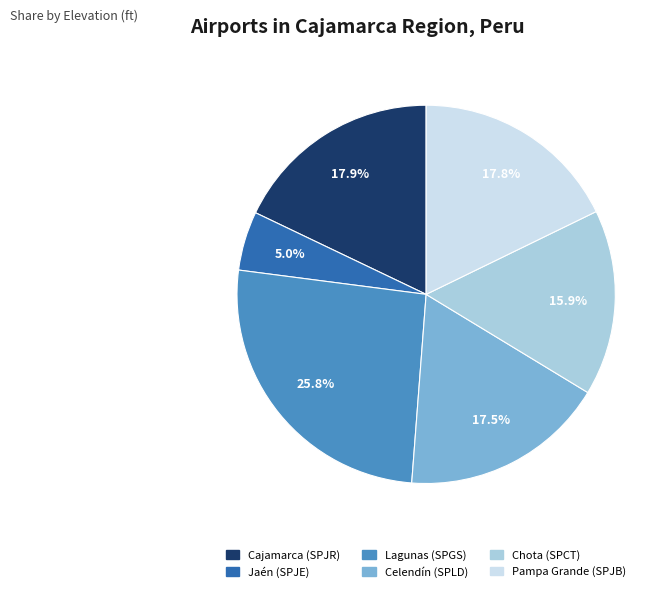

Approximately how many times larger is the value at Cajamarca (SPJR) compared to Celendín (SPLD)?

1.0